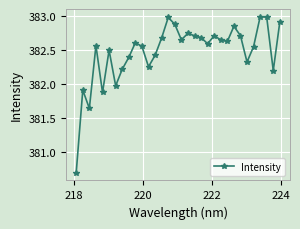

What is the difference between the maximum and second lowest values?

1.3